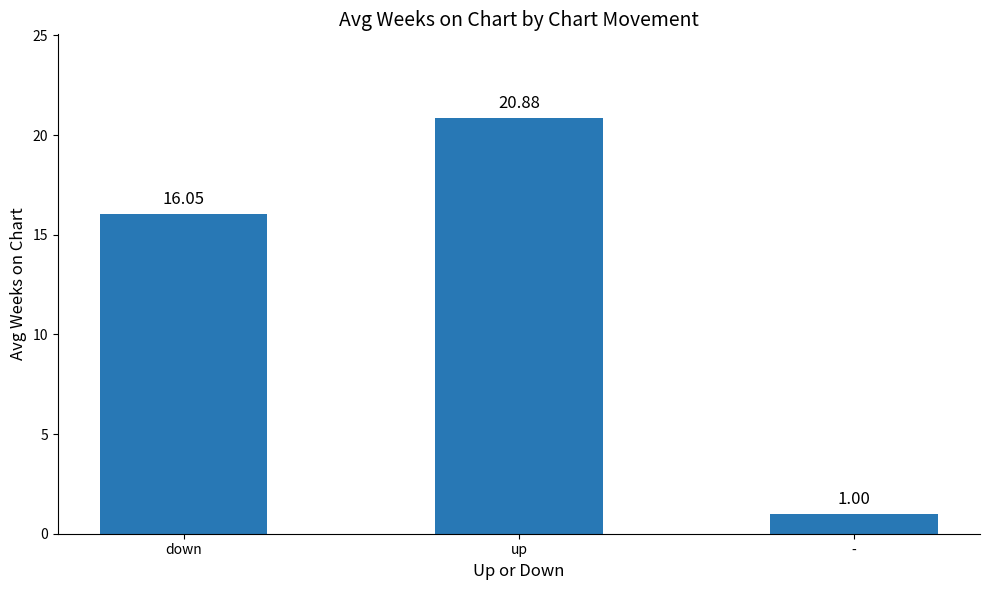

What is the label of the 1st bar from the left?

down